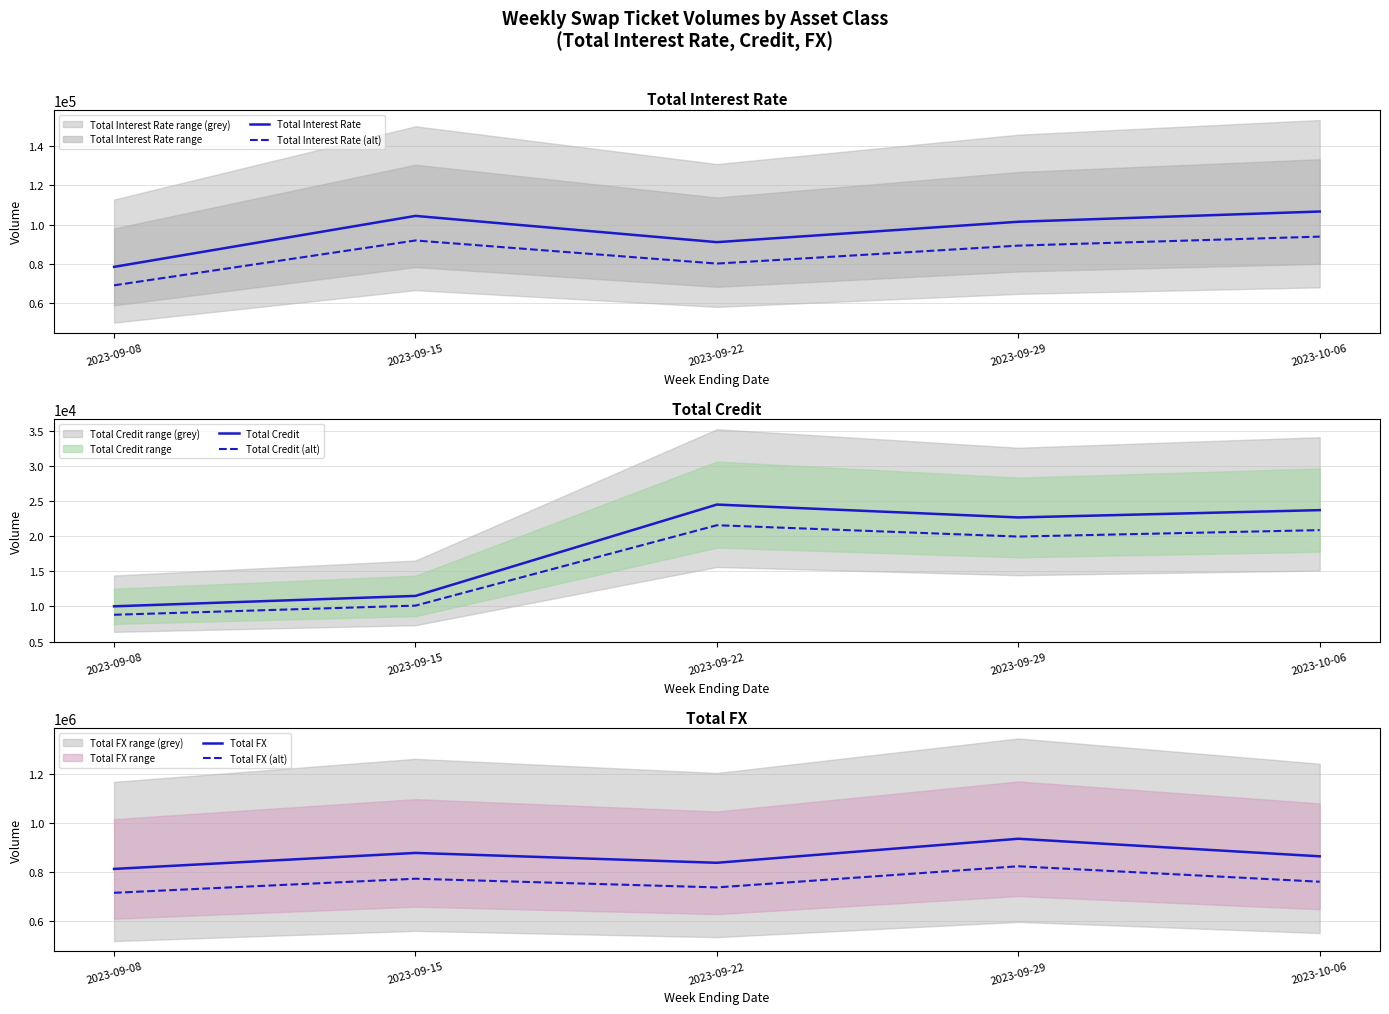

How many data points in Total Interest Rate (alt) are less than 89239?

2